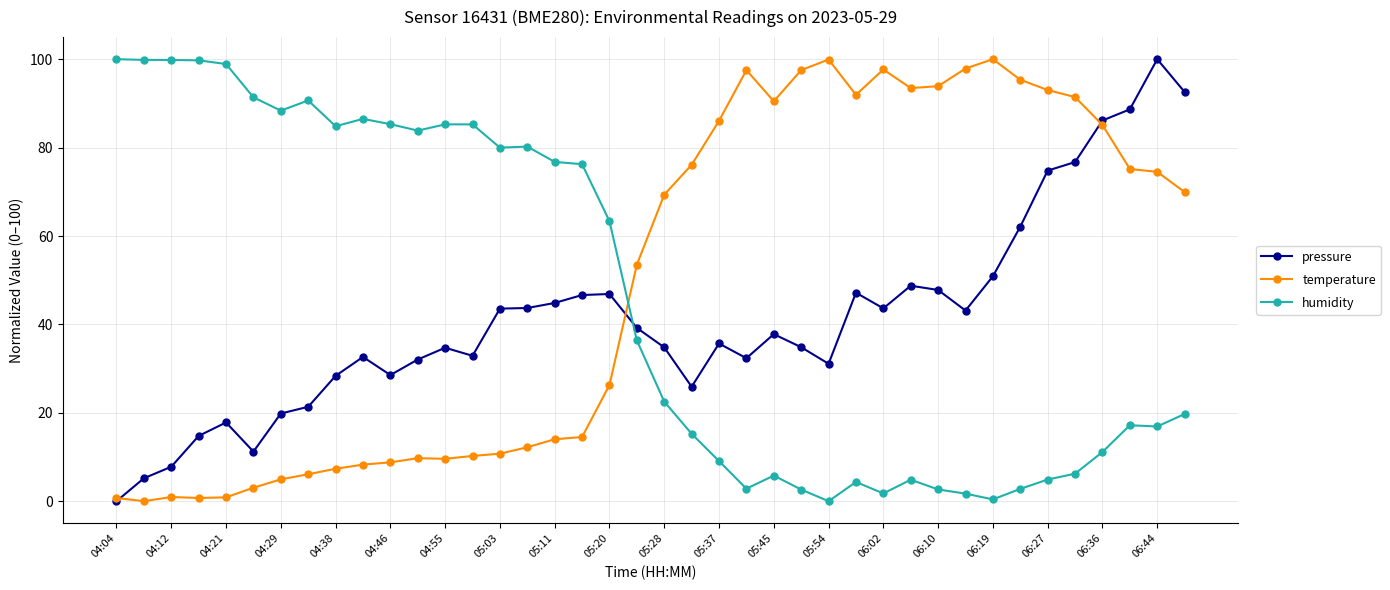

What is the difference between the maximum and minimum values in the humidity series?

100.0